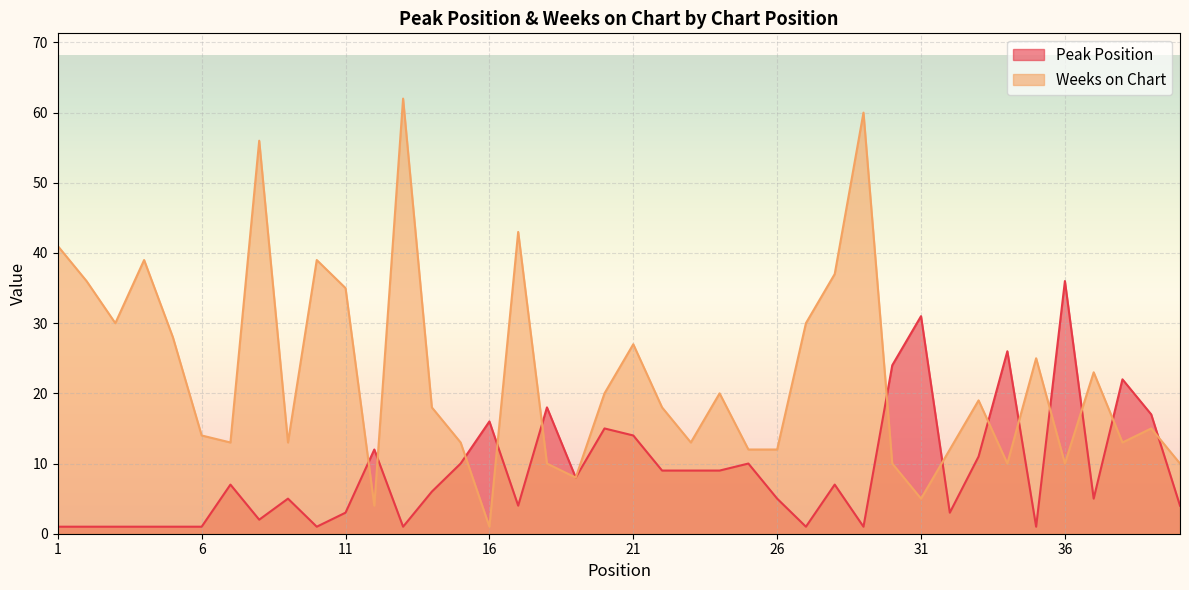

At which label does Weeks on Chart first exceed 18?

1